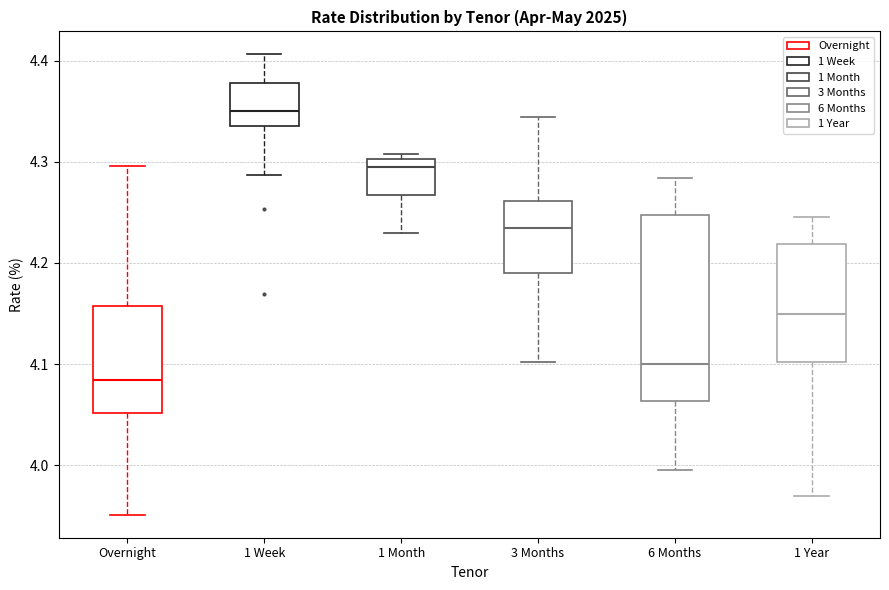

Reading left to right, transcribe this box plot: for each box, give where its median line is, the range the box spans, and where its two whiskers end, as read against the y-axis. The values are not printed on the chart, so give them approximately, as read against the axis.

Overnight: median 4.08, box 4.05 to 4.16, whiskers 3.95 to 4.30
1 Week: median 4.35, box 4.34 to 4.38, whiskers 4.29 to 4.41
1 Month: median 4.30 (just below the box's upper edge), box 4.27 to 4.30, whiskers 4.23 to 4.31
3 Months: median 4.23, box 4.19 to 4.26, whiskers 4.10 to 4.34
6 Months: median 4.10, box 4.06 to 4.25, whiskers 3.99 to 4.28
1 Year: median 4.15, box 4.10 to 4.22, whiskers 3.97 to 4.25